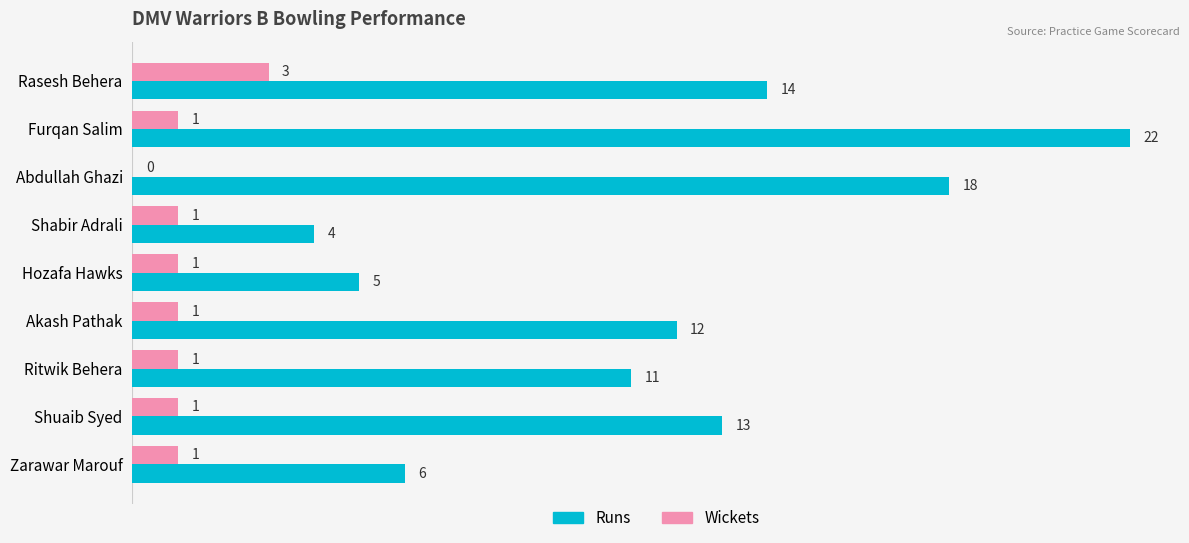

What is the sum of all Runs values?

105